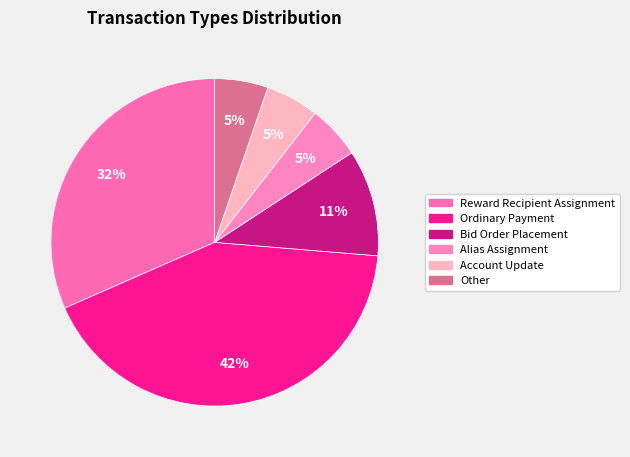

Is there any slice that represents more than half of the pie?

No